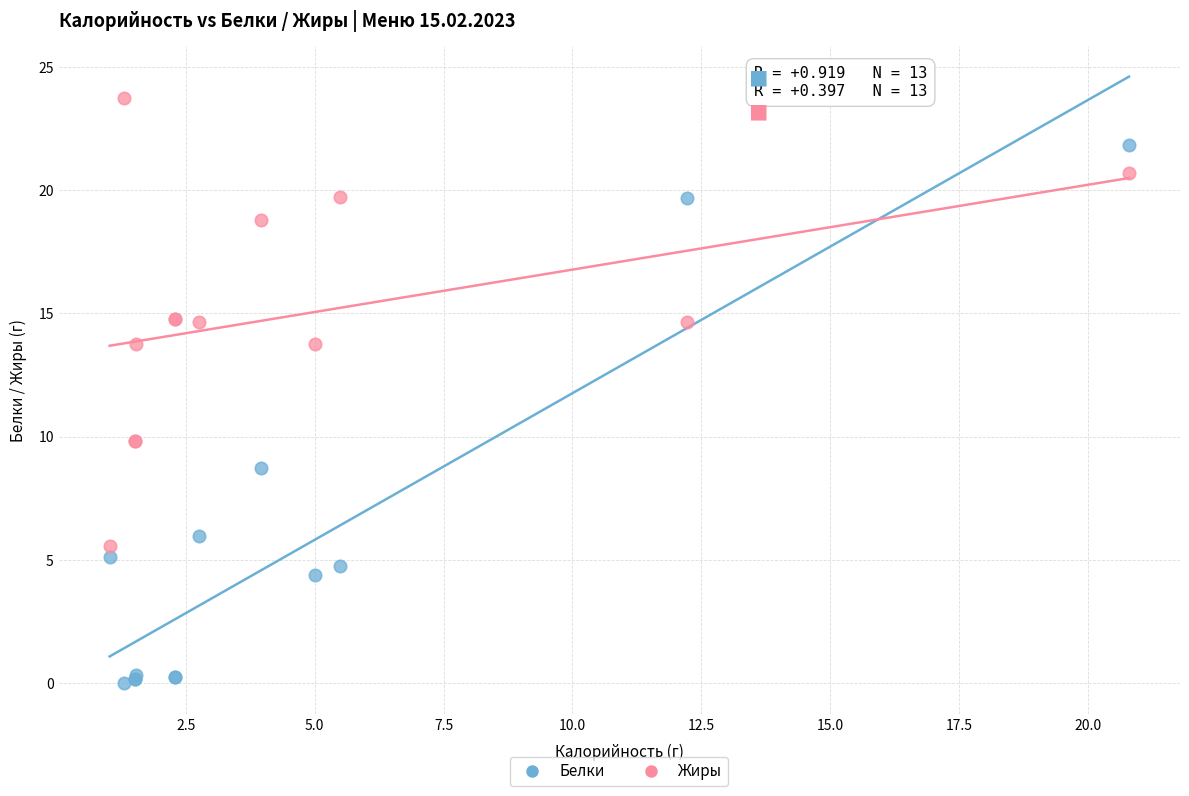

Which series has the largest Y range (max minus min)?

Белки